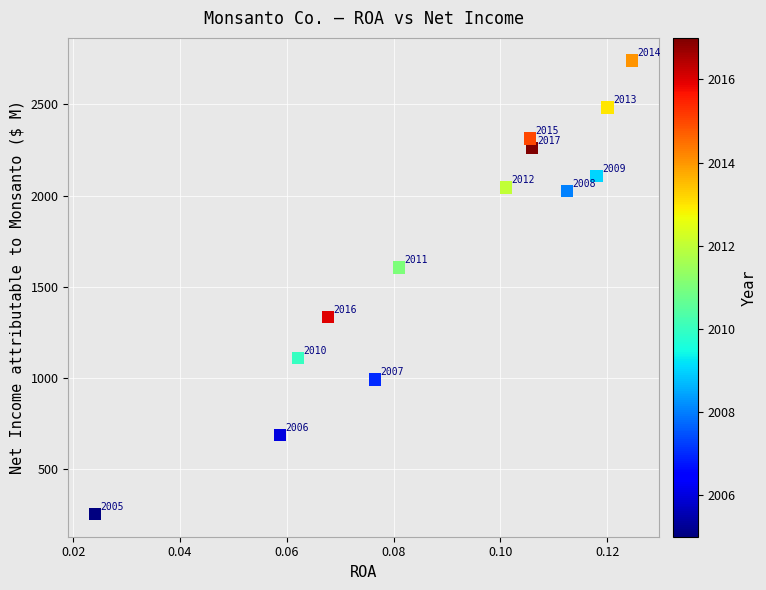

What Y value in the scatter plot is closest to 1497?

1607